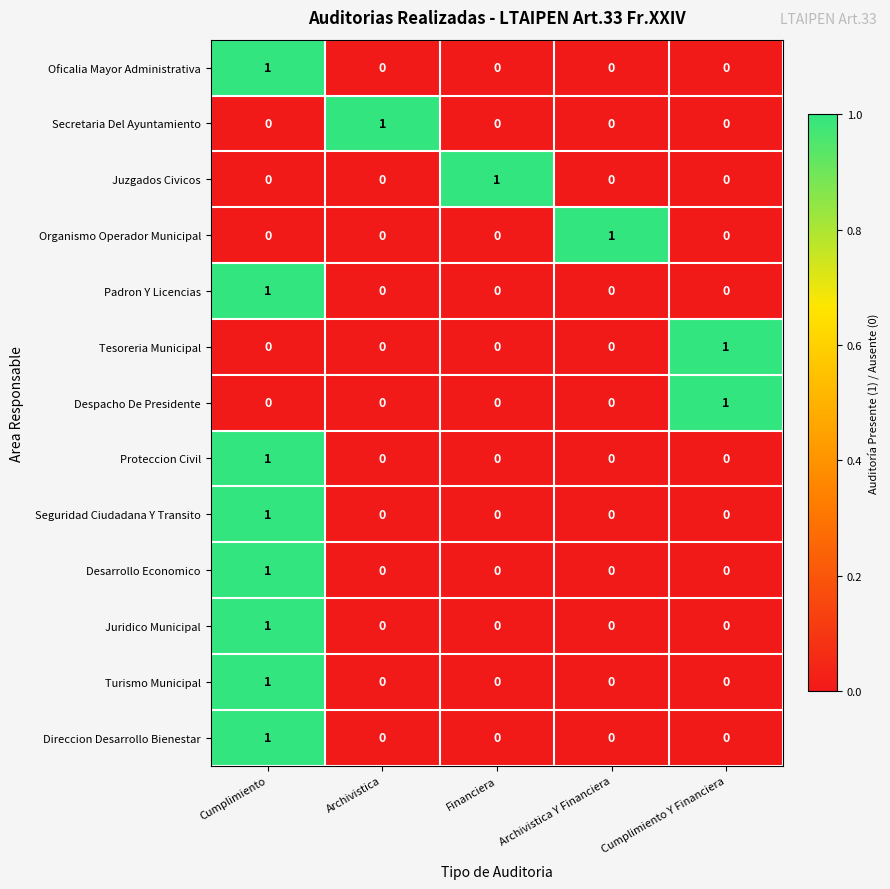

Count the Juzgados Civicos values in the range 0 to 1.

5